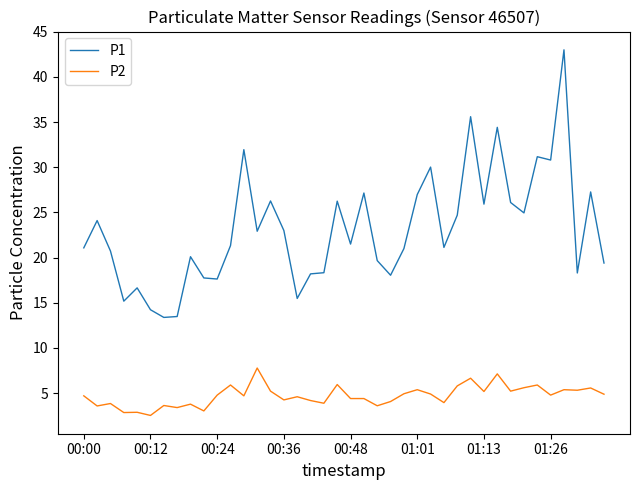

True or false: P2 and P1 cross at least once.

False